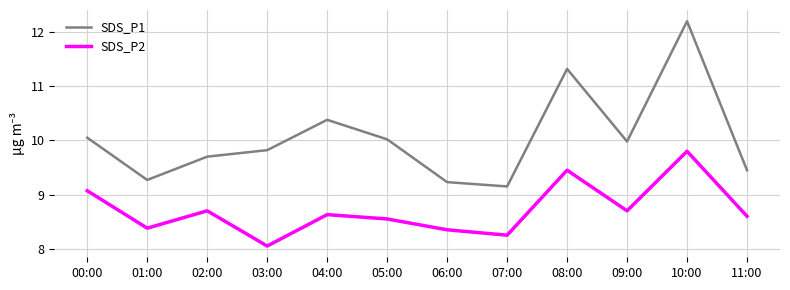

What position from the right is 02:00?

10